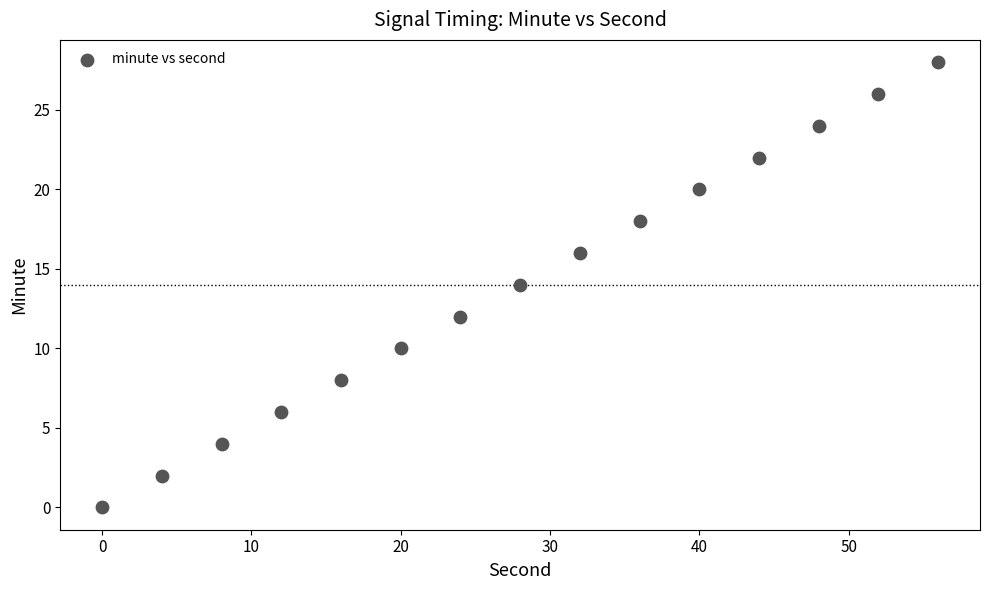

What is the range of Y values (max minus min)?

28